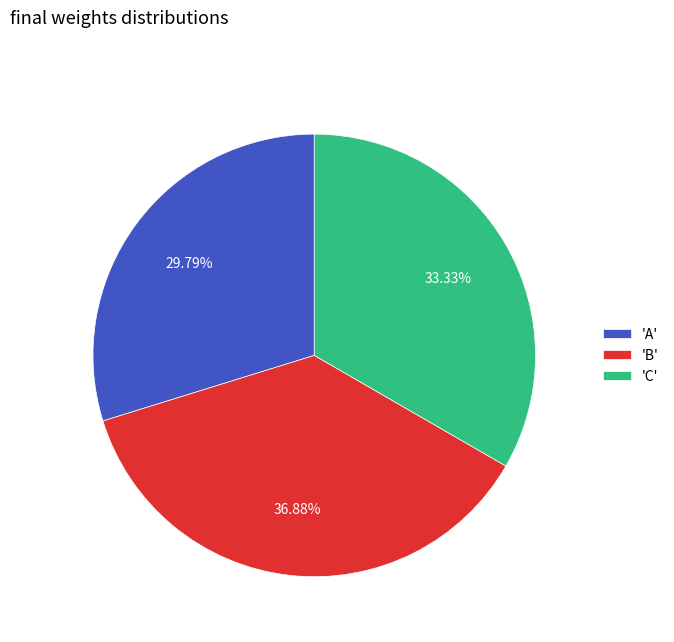

Which has a higher value, 'B' or 'A'?

'B'